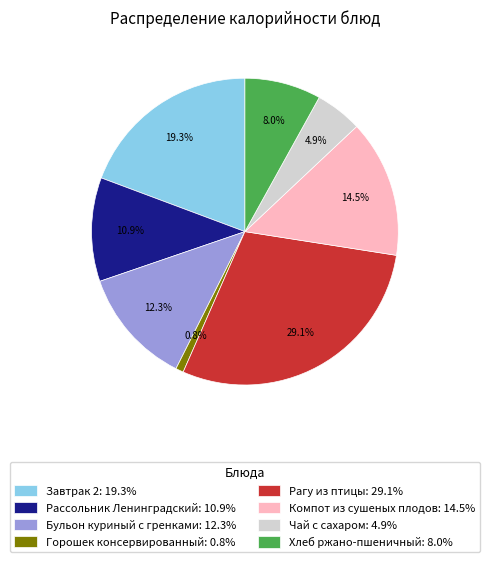

Approximately how many times larger is the value at Рагу из птицы: 29.1% compared to Бульон куриный с гренками: 12.3%?

2.4